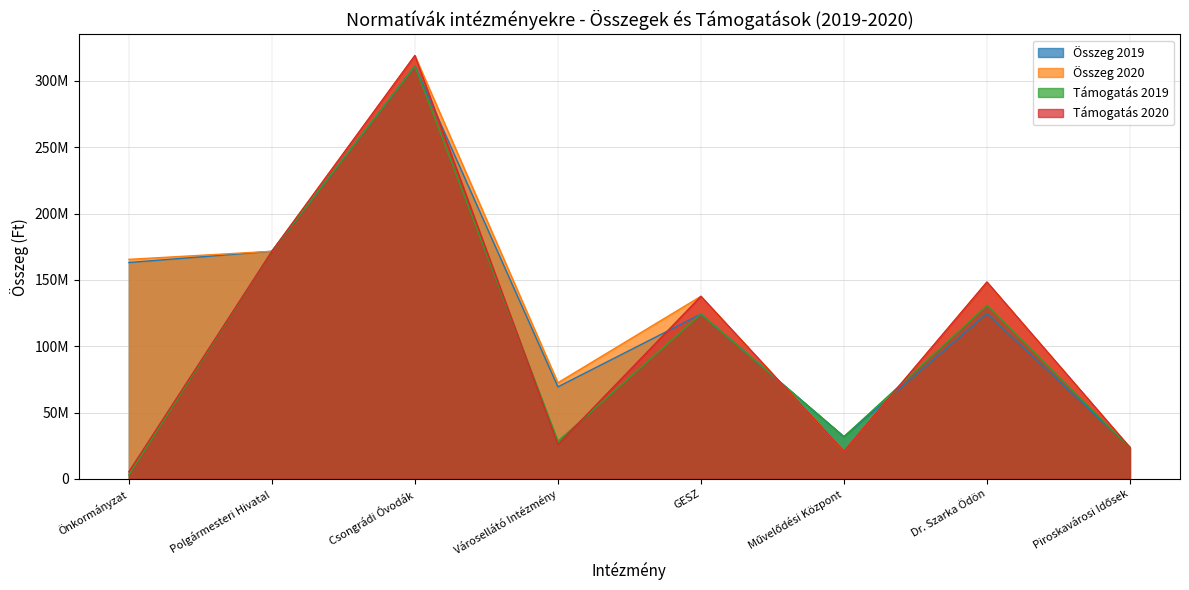

What is the maximum value shown in the chart?

319048000